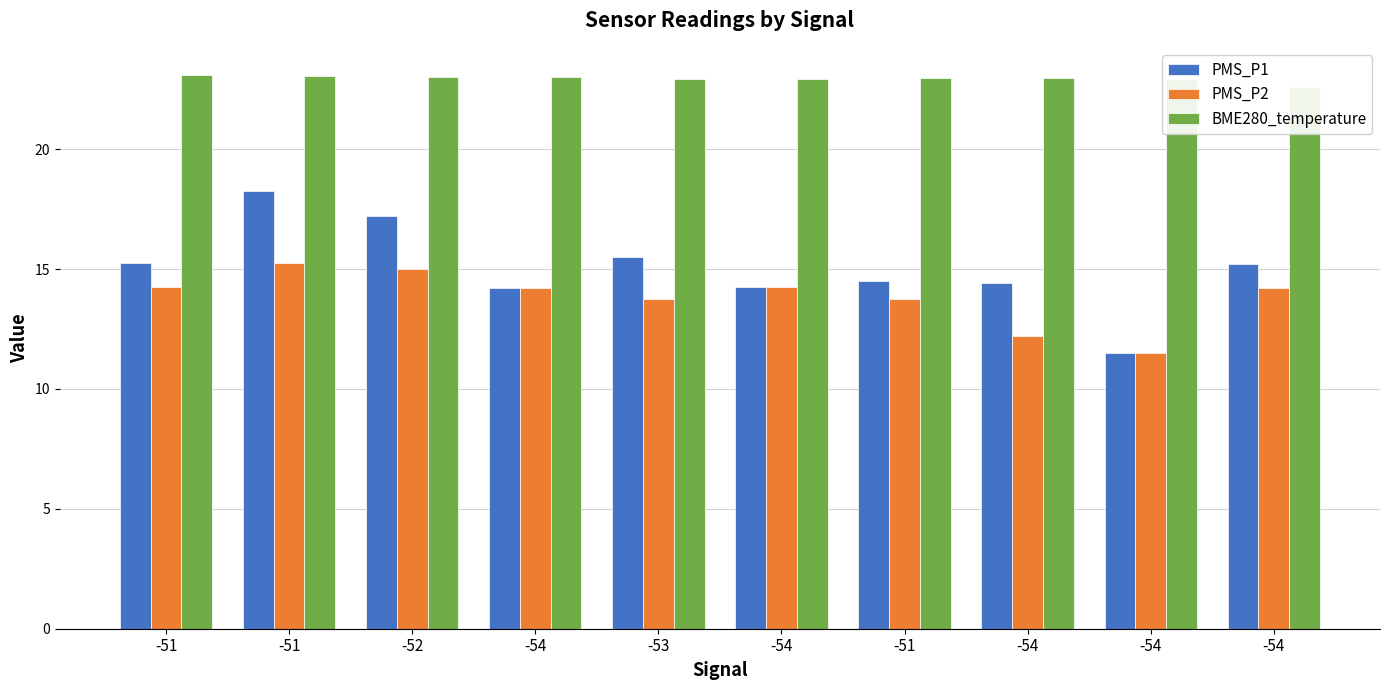

Where does the PMS_P1 series first go above 15?

-51